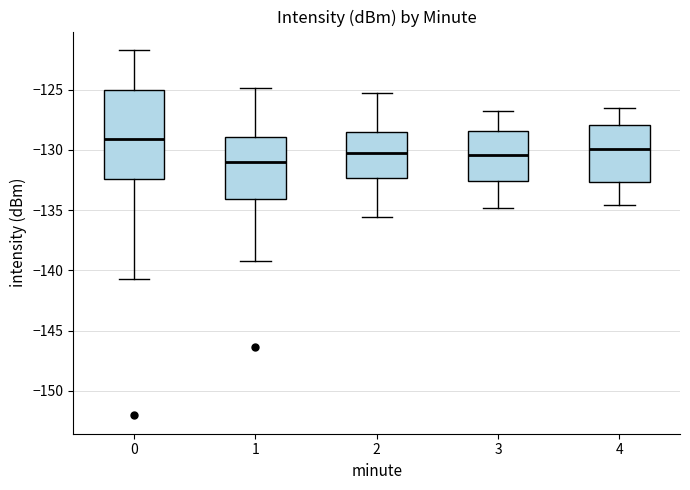

Where is the upper edge of the box at x = 1 on the y-axis? The values are not printed on the chart, so give them approximately, as read against the axis.

-129.0